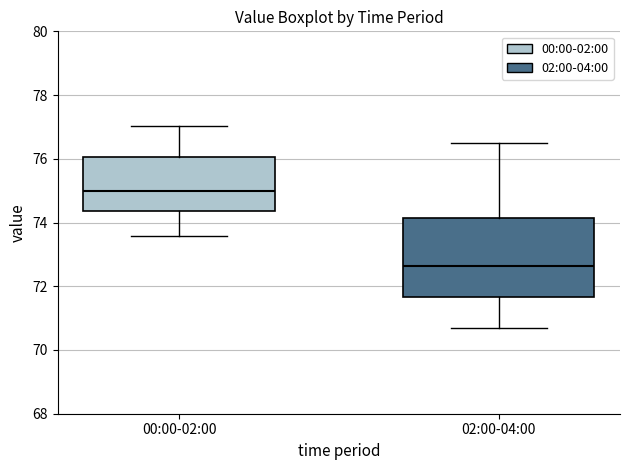

Which box is the tallest, from its lower edge to its upper edge?

02:00-04:00